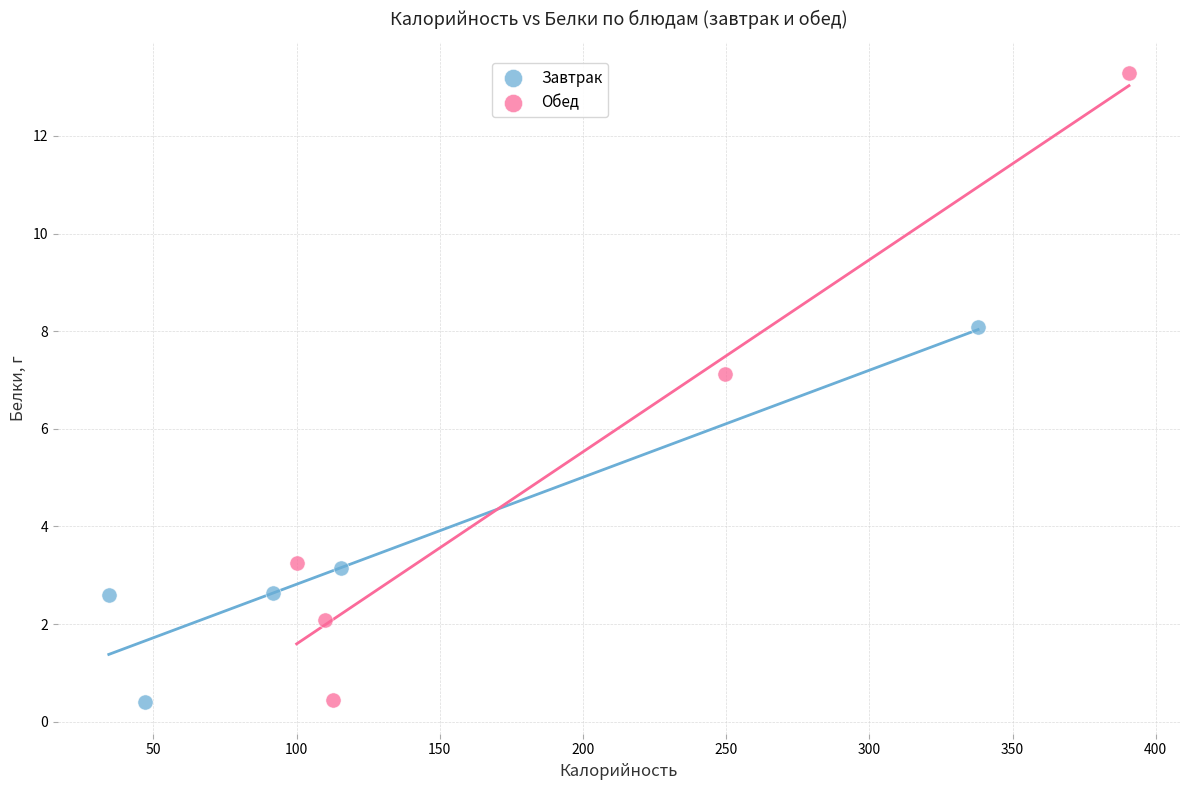

Which series contains the highest Y value?

Обед